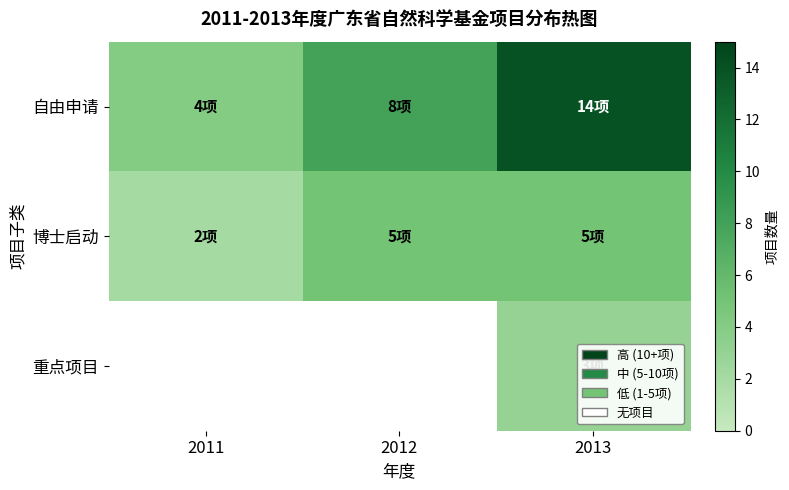

Is the value of 博士启动 at 2011 greater than the value of 重点项目 at 2012?

No